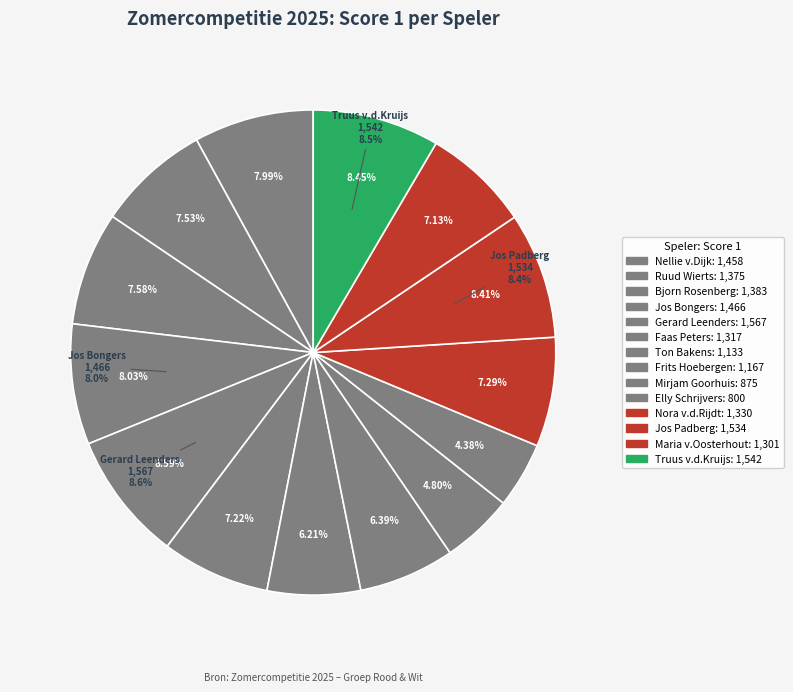

Is Ruud Wierts the majority of the pie?

No